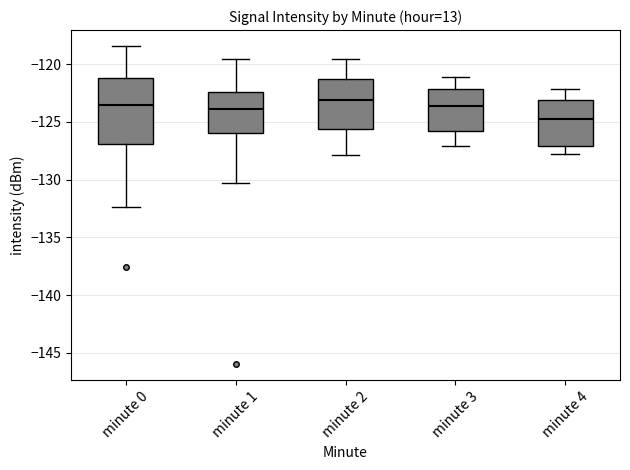

Reading left to right, read every box against the y-axis: the position of its median line, the range the box covers, and the ends of its whiskers. The values are not printed on the chart, so give them approximately, as read against the axis.

minute 0: median -123.5, box -127.0 to -121.0, whiskers -132.5 to -118.5
minute 1: median -124.0, box -126.0 to -122.5, whiskers -130.5 to -119.5
minute 2: median -123.0, box -125.5 to -121.5, whiskers -128.0 to -119.5
minute 3: median -123.5, box -126.0 to -122.0, whiskers -127.0 to -121.0
minute 4: median -125.0, box -127.0 to -123.0, whiskers -128.0 to -122.0